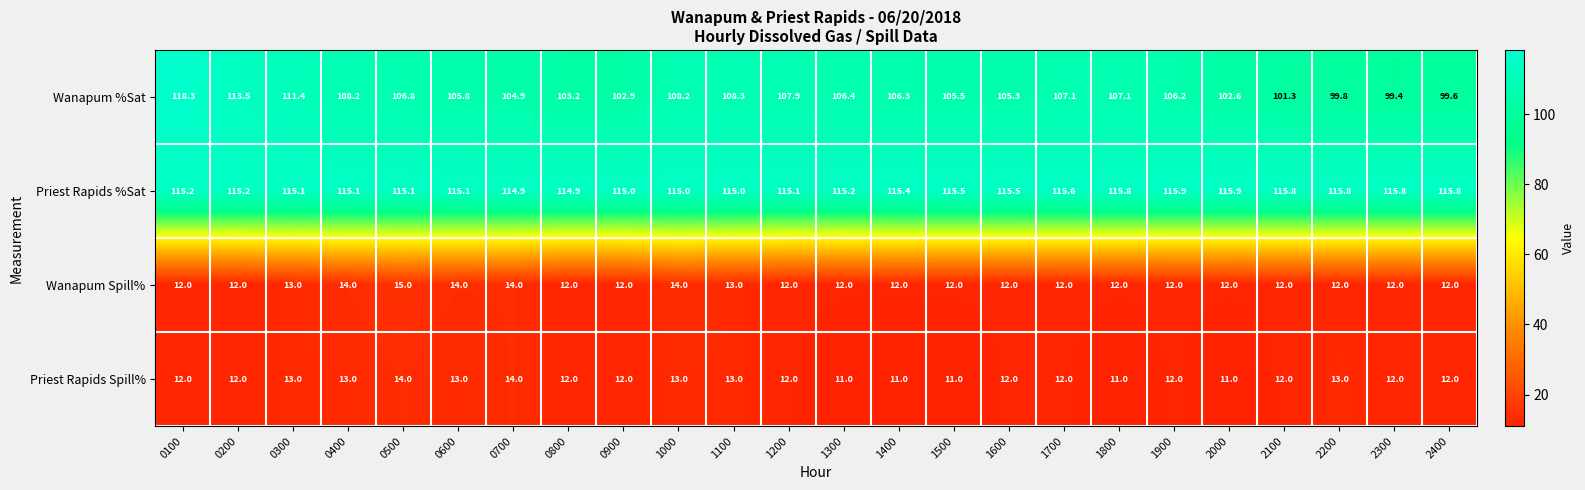

At which category is the sum across all series the highest?

0100